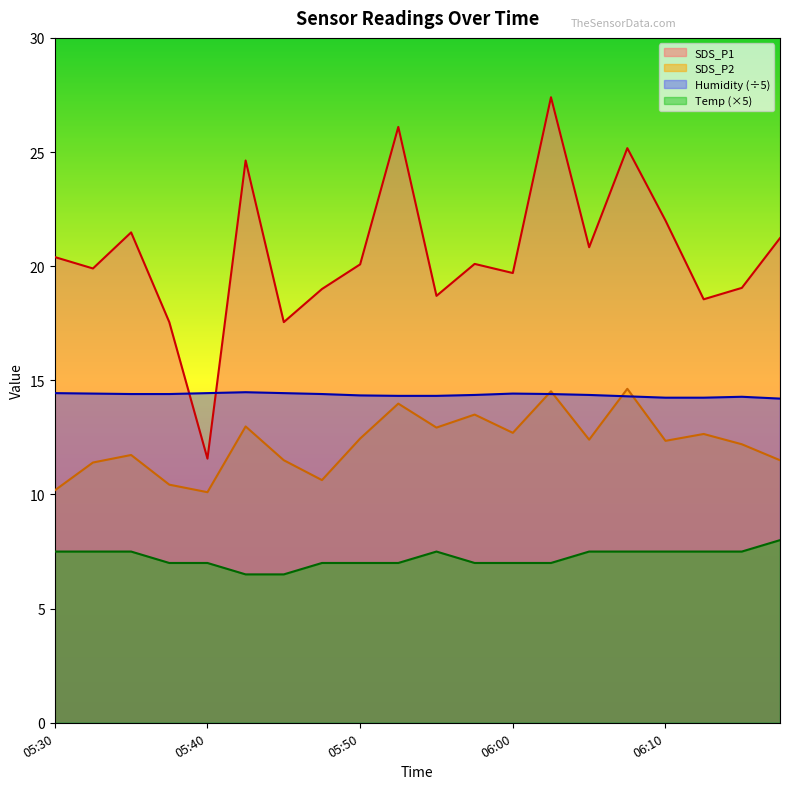

List the series in order of their peak value, highest first.

SDS_P1, SDS_P2, Humidity, Temp